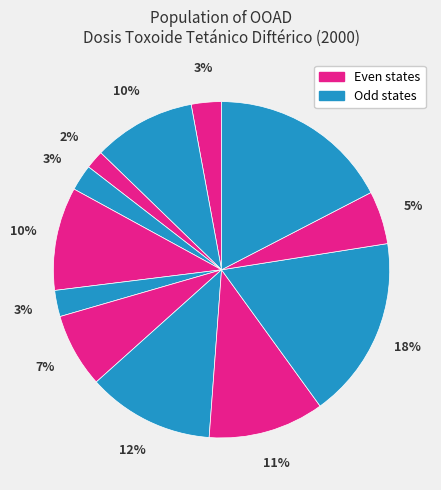

Rank the categories by value from lowest to highest.

Baja California Sur, Campeche, Colima, Aguascalientes, Durango, Chiapas, Baja California, Coahuila, CDMX Norte, Chihuahua, Guanajuato, CDMX Sur